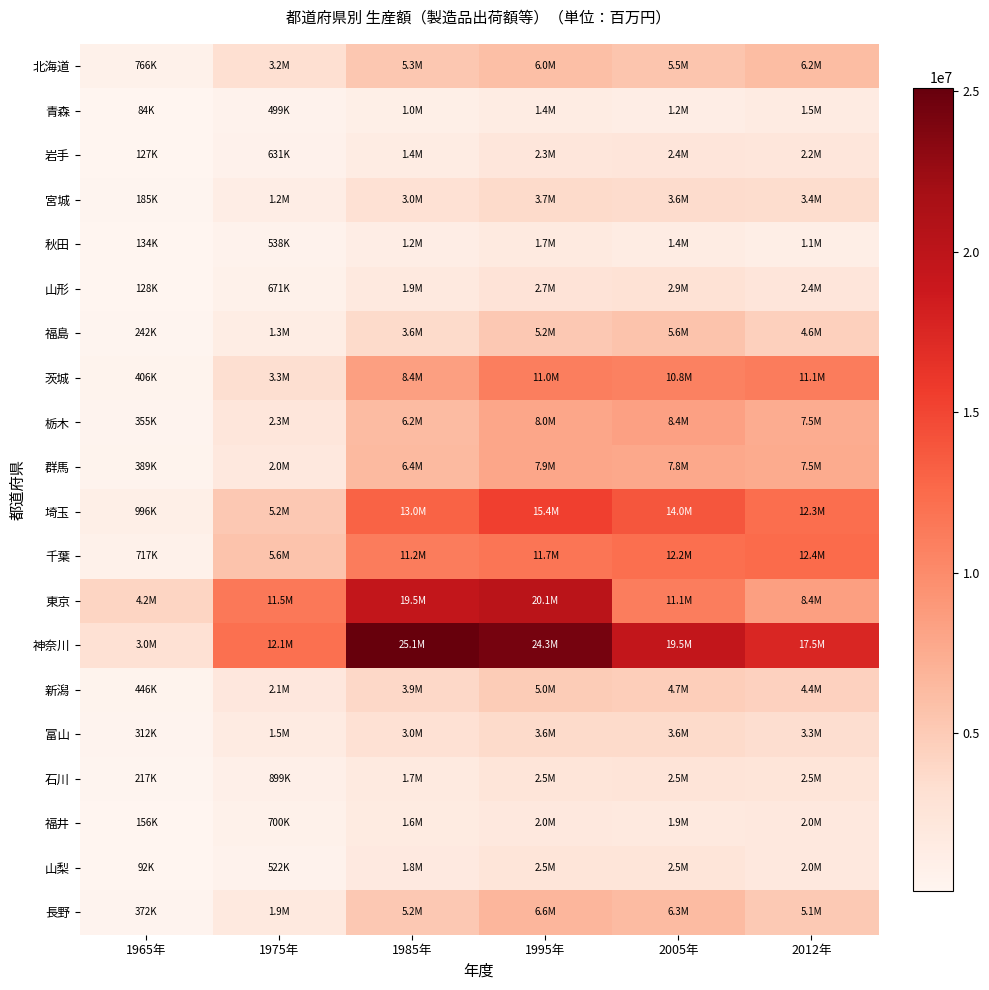

Which series has the largest range (max minus min)?

神奈川